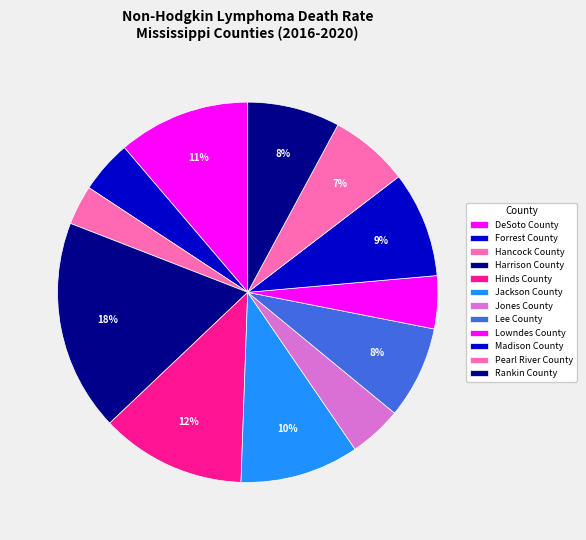

How many segments does this pie chart have?

12